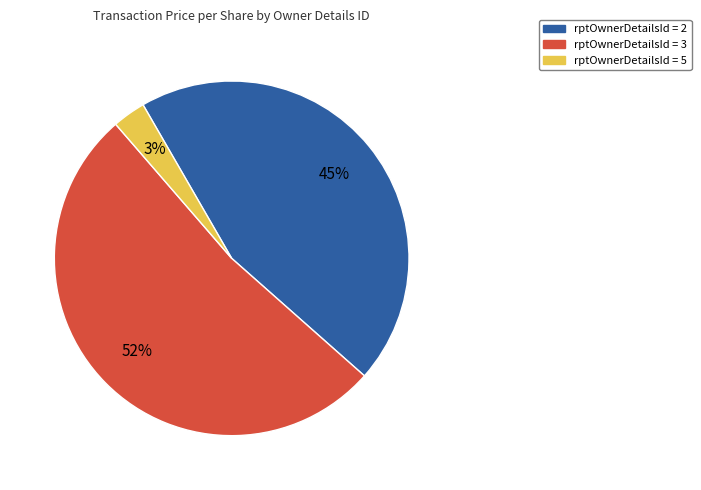

To the nearest percent, what is the average slice percentage?

33%